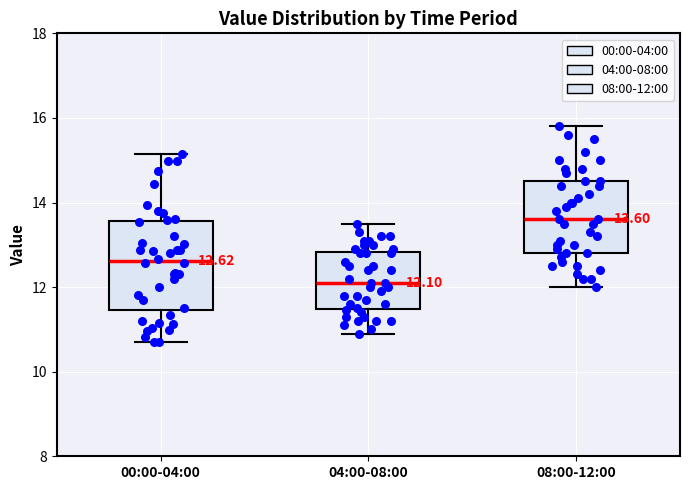

Which box is the tallest, from its lower edge to its upper edge?

00:00-04:00